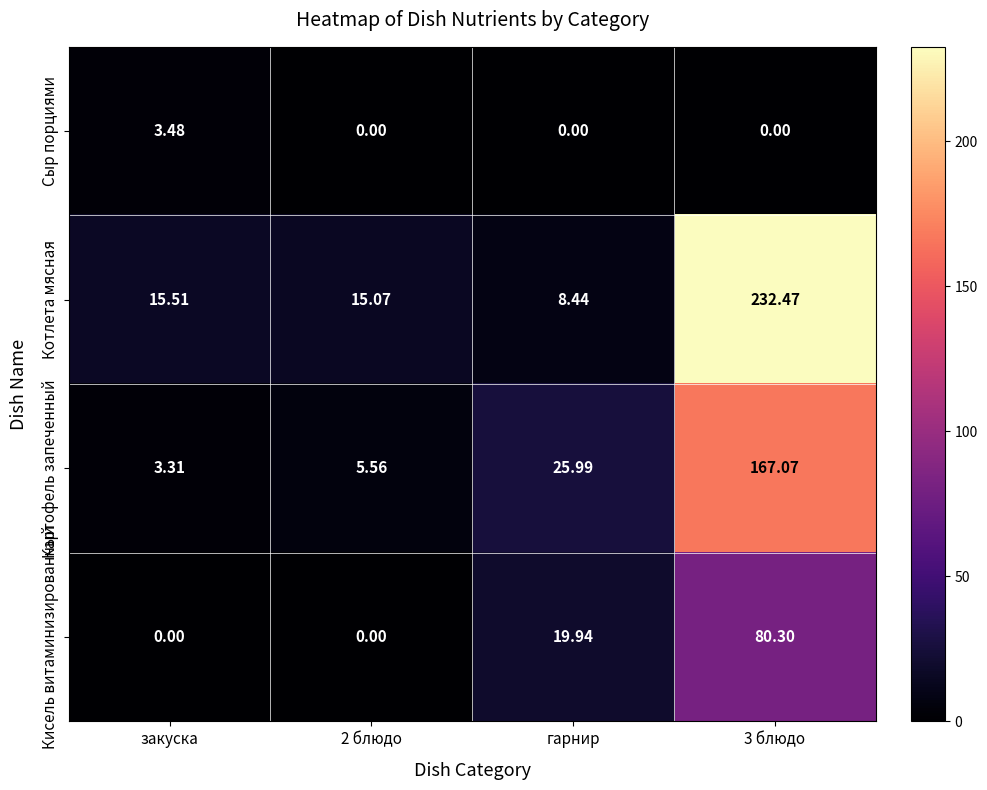

At which label is Картофель запеченный closest to 85?

гарнир